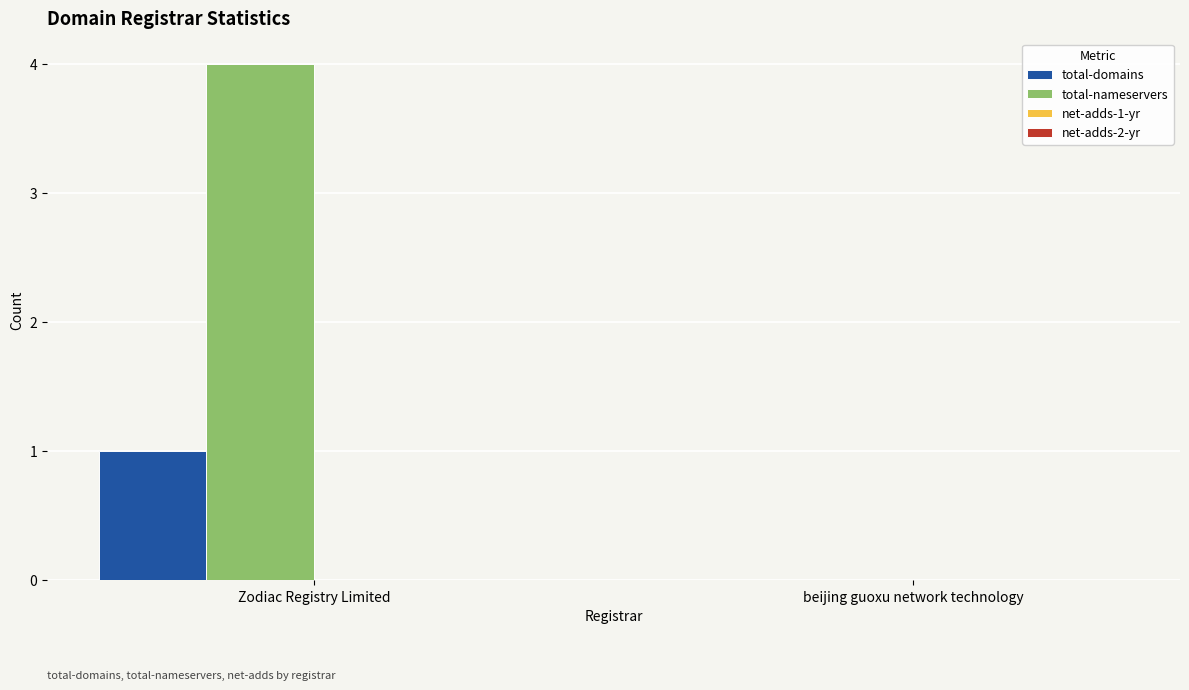

At which label does total-domains reach its peak?

Zodiac Registry Limited